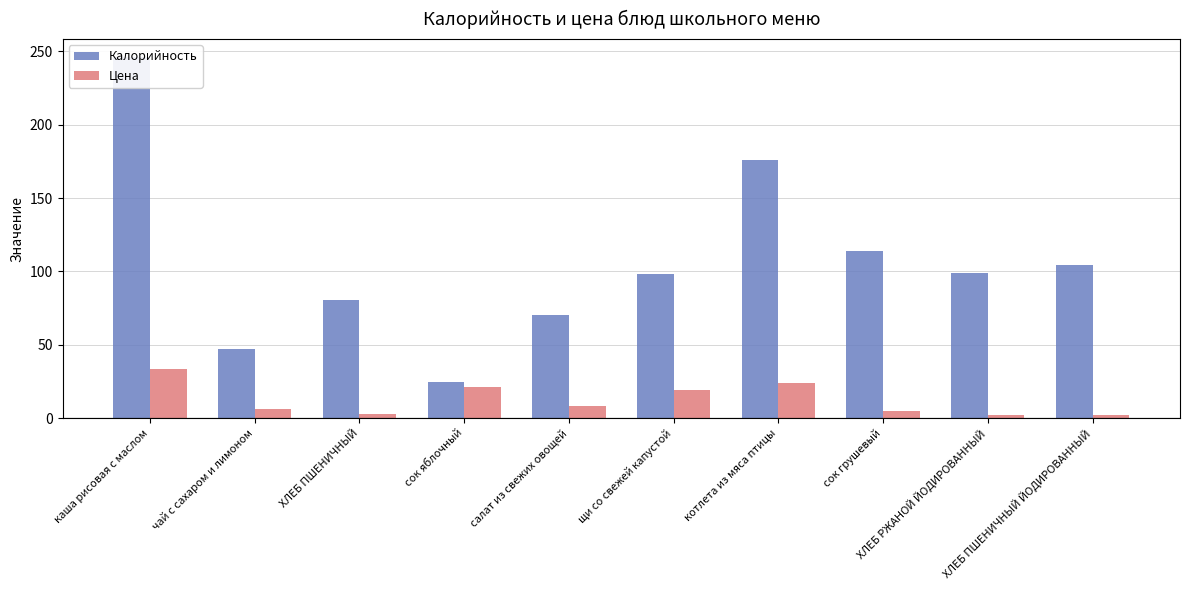

Reading left to right, list all the values displayed in this chart.

Калорийность: каша рисовая с маслом=246.0	чай с сахаром и лимоном=46.8	ХЛЕБ ПШЕНИЧНЫЙ=80.2	сок яблочный=24.8	салат из свежих овощей=70.0	щи со свежей капустой=98.0	котлета из мяса птицы=176.0	сок грушевый=114.0	ХЛЕБ РЖАНОЙ ЙОДИРОВАННЫЙ=99.0	ХЛЕБ ПШЕНИЧНЫЙ ЙОДИРОВАННЫЙ=104.0
Цена: каша рисовая с маслом=33.7	чай с сахаром и лимоном=6.0	ХЛЕБ ПШЕНИЧНЫЙ=3.0	сок яблочный=21.0	салат из свежих овощей=8.0	щи со свежей капустой=19.0	котлета из мяса птицы=23.6	сок грушевый=5.0	ХЛЕБ РЖАНОЙ ЙОДИРОВАННЫЙ=2.0	ХЛЕБ ПШЕНИЧНЫЙ ЙОДИРОВАННЫЙ=2.0